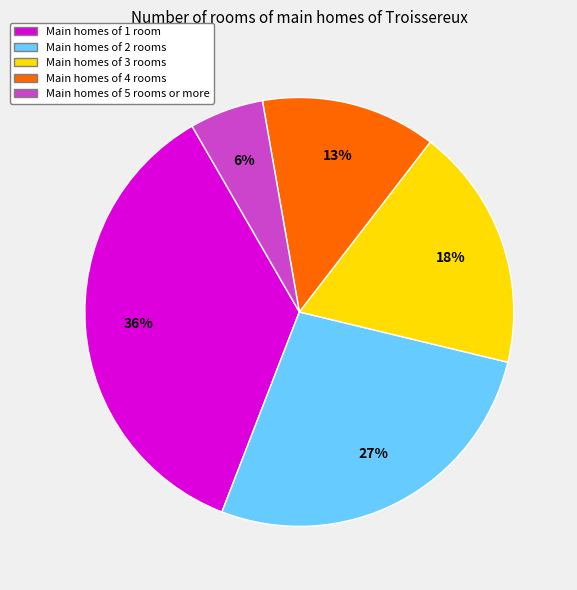

To the nearest percent, what is the average slice percentage?

20%